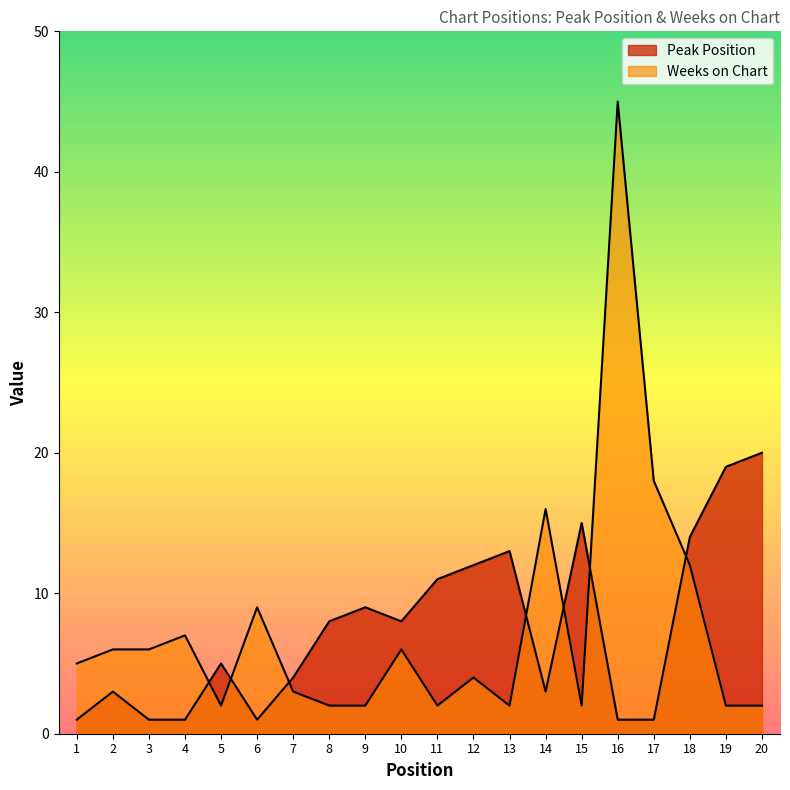

Is the value of Weeks on Chart at 2 greater than the value of Peak Position at 1?

Yes